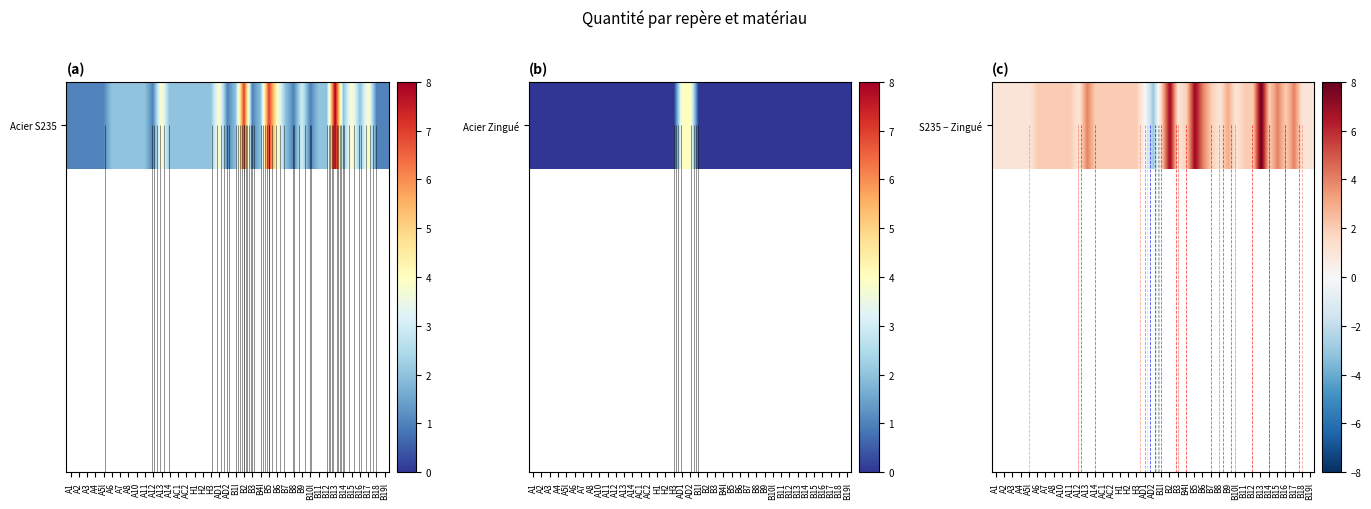

What is the greatest value displayed?

8